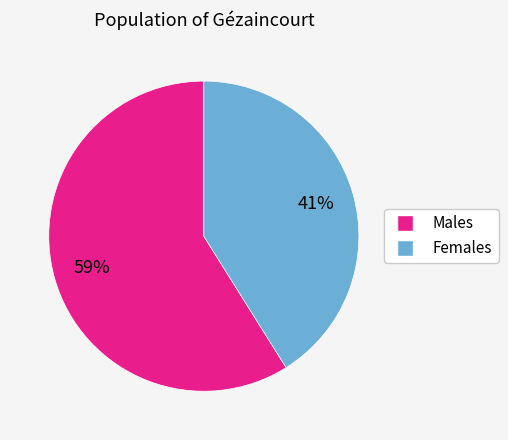

Count the number of slices in the pie.

2